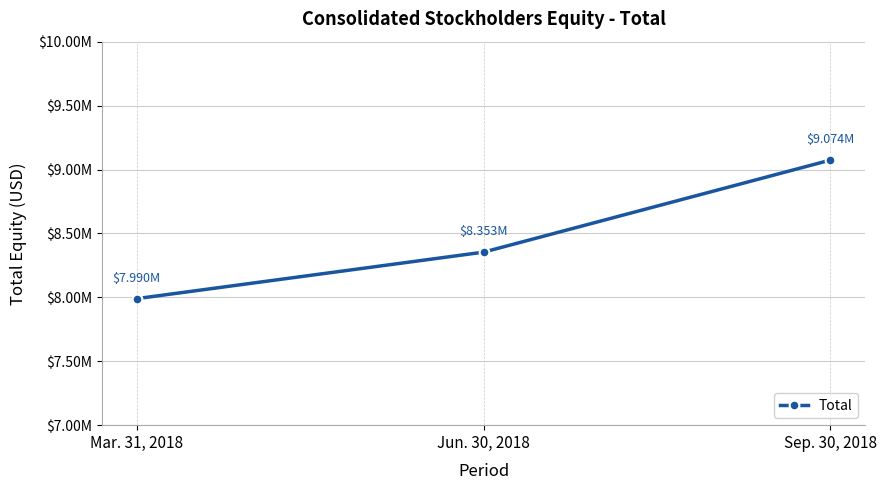

Between Mar. 31, 2018 and Jun. 30, 2018, which is larger?

Jun. 30, 2018